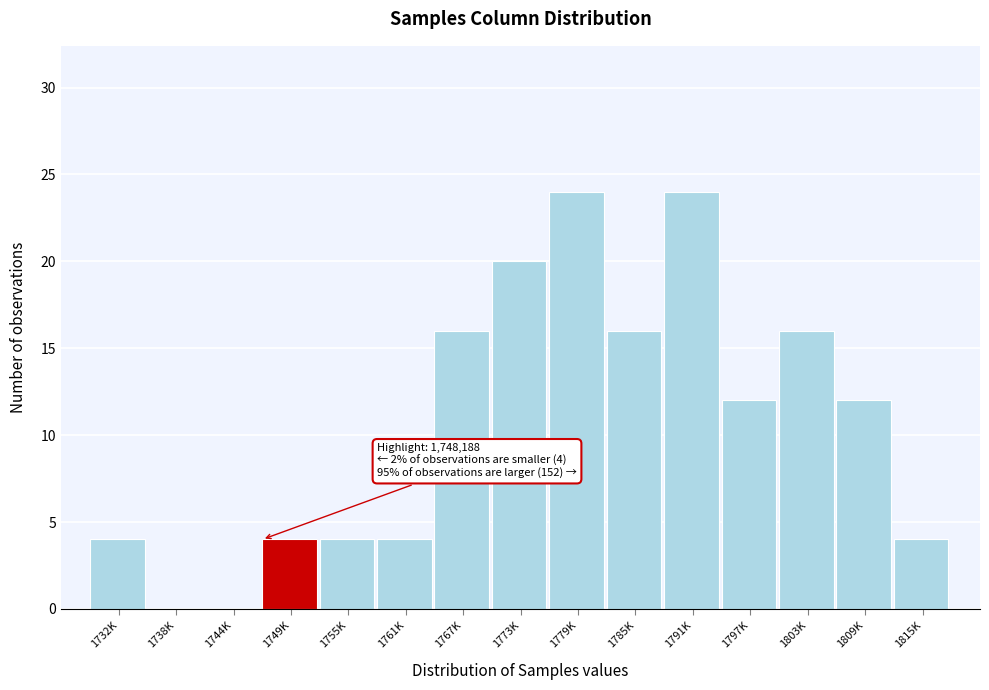

Reading left to right, extract all data points from this chart.

1732K=4	1738K=0	1744K=0	1749K=4	1755K=4	1761K=4	1767K=16	1773K=20	1779K=24	1785K=16	1791K=24	1797K=12	1803K=16	1809K=12	1815K=4